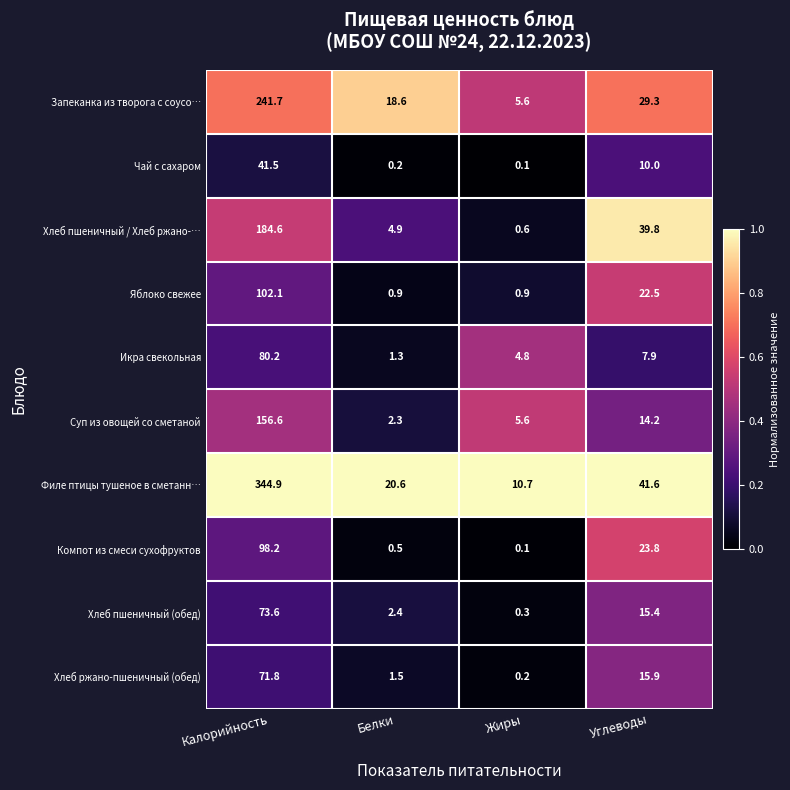

What is the maximum value shown in the chart?

344.9